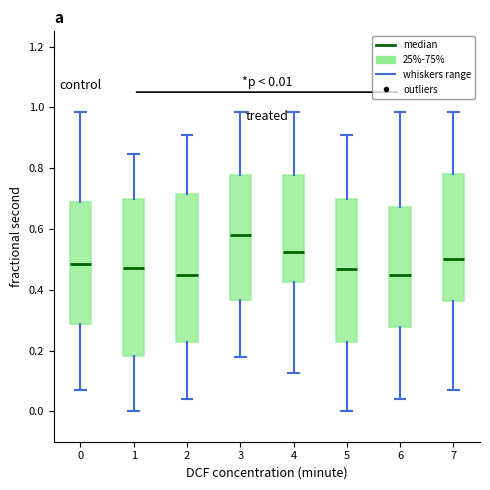

Which box's median line is the highest?

3